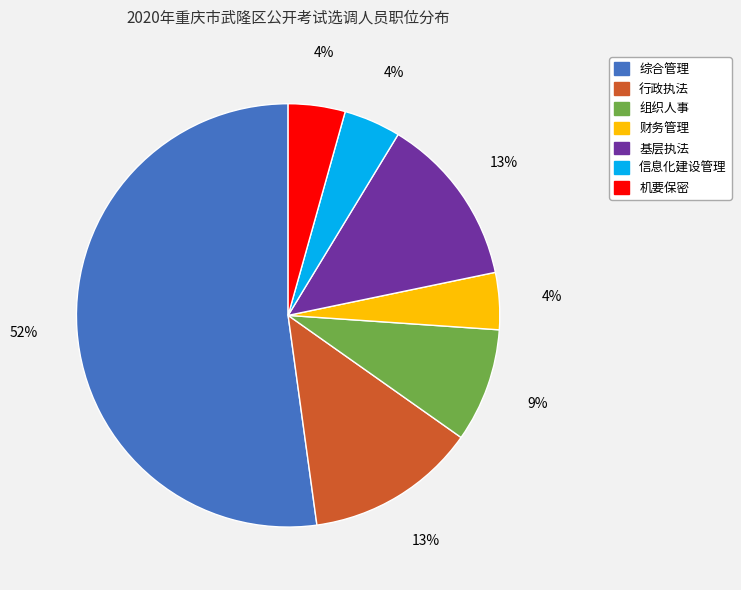

Which slice is the largest?

综合管理